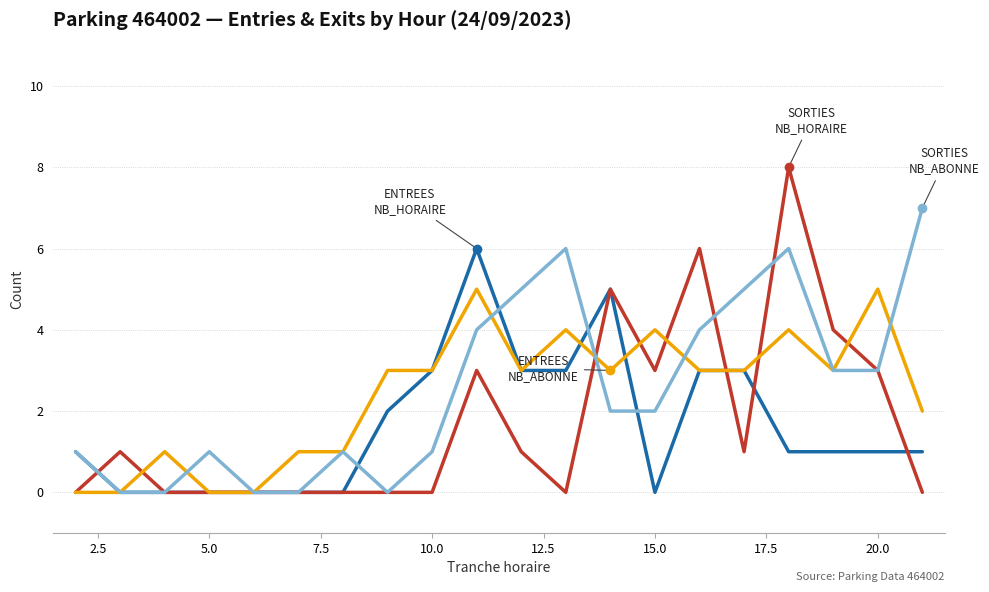

What is the maximum value shown in the chart?

8